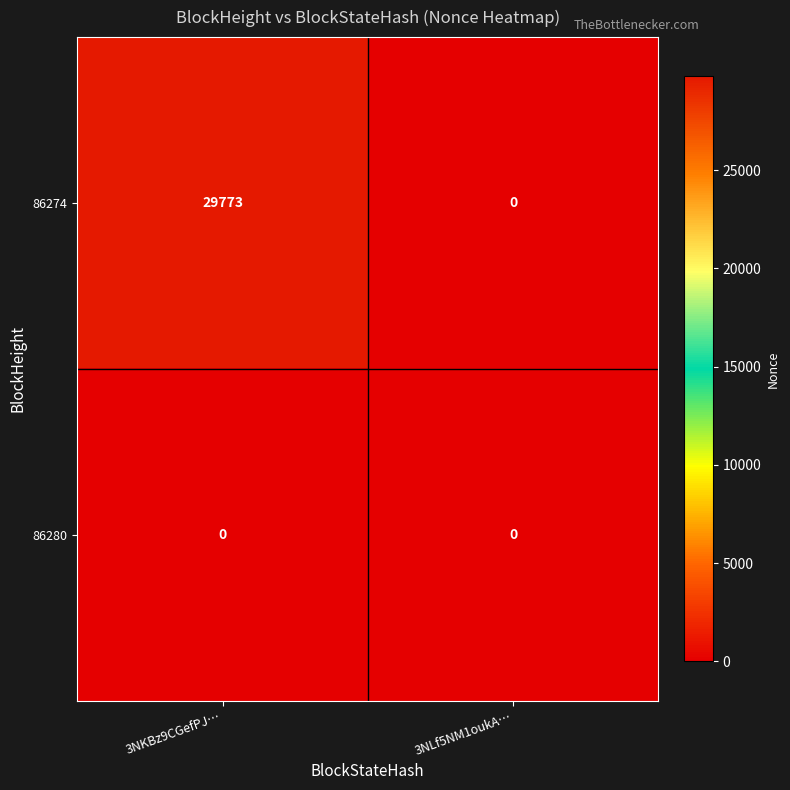

Reading right to left, extract all data points from this chart.

86274: 0	29773
86280: 0	0